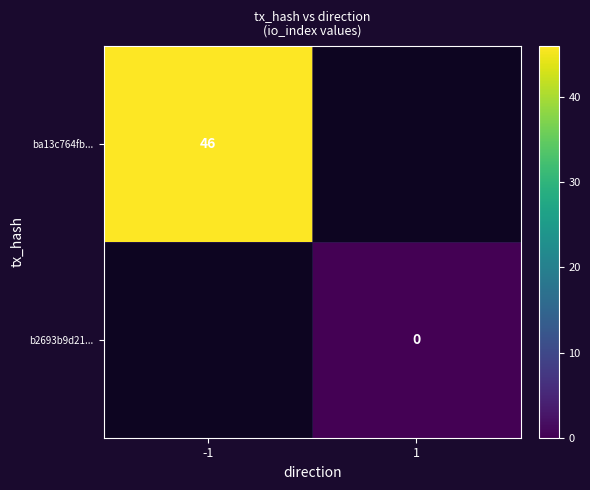

How many categories are shown in the chart?

2